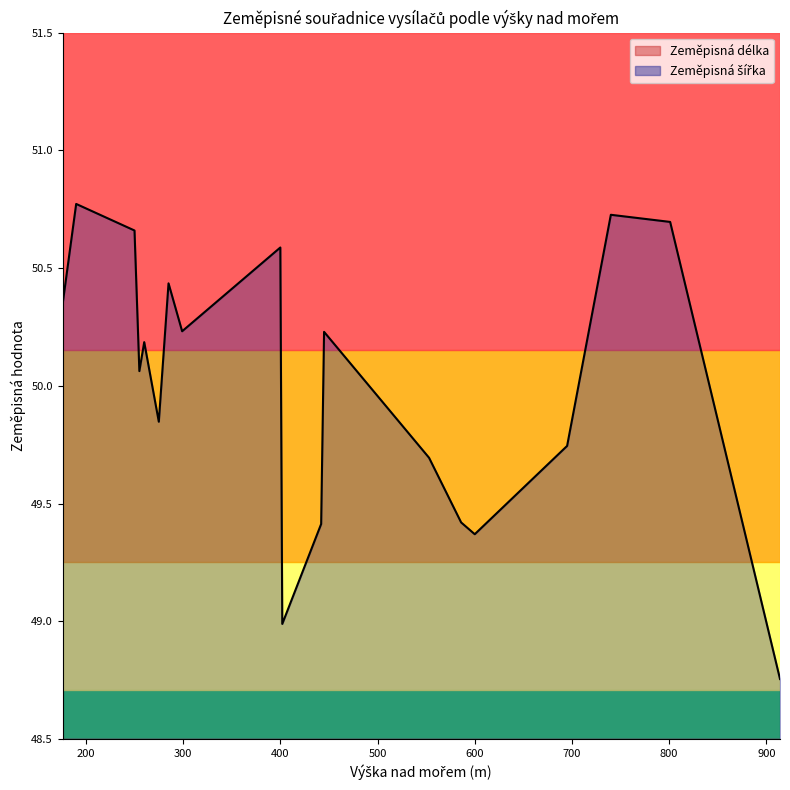

Rank the series by their maximum value, from highest to lowest.

Zeměpisná šířka, Zeměpisná délka